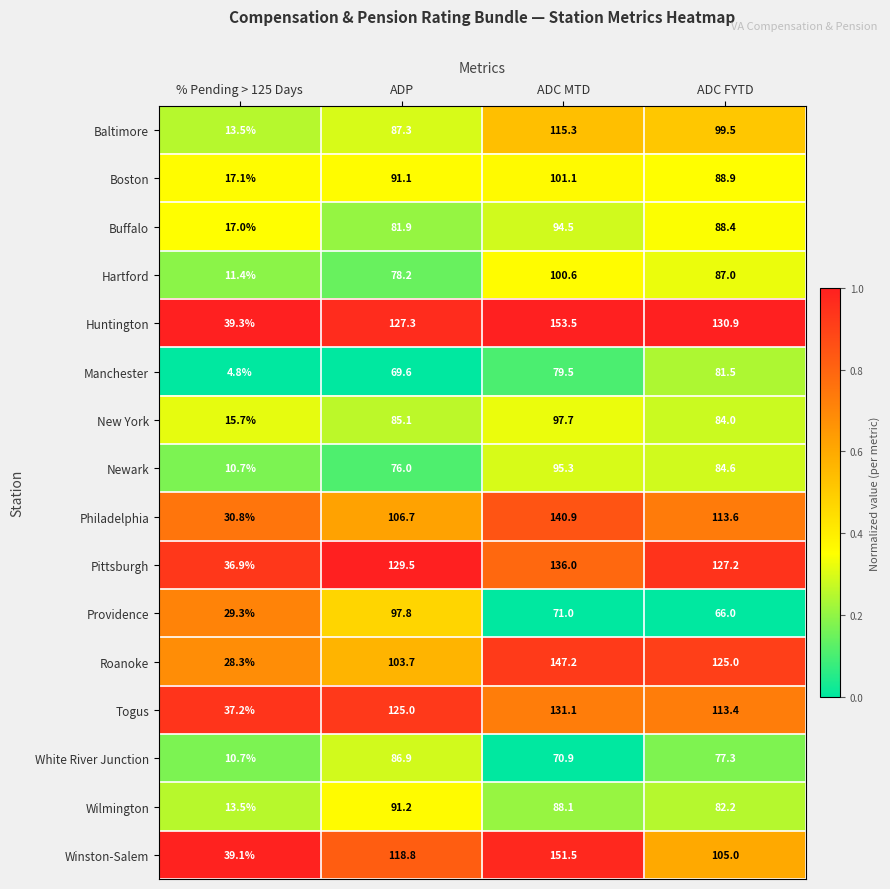

What is the difference between the Providence values at ADC MTD and ADP?

26.8